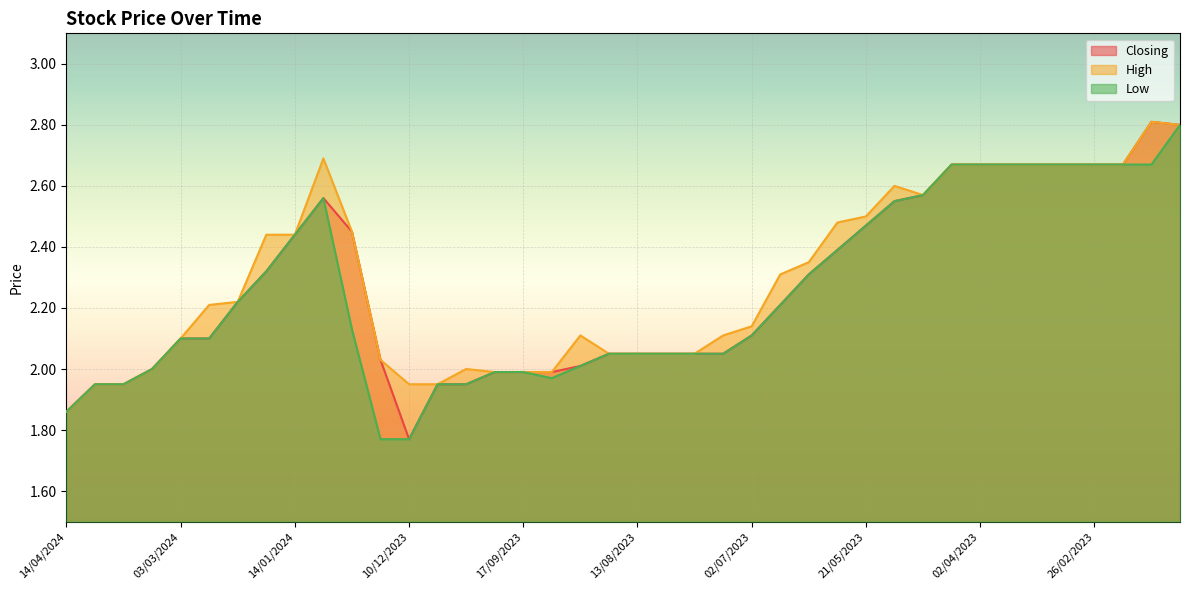

What are all the series names shown in the legend?

Closing, High, Low